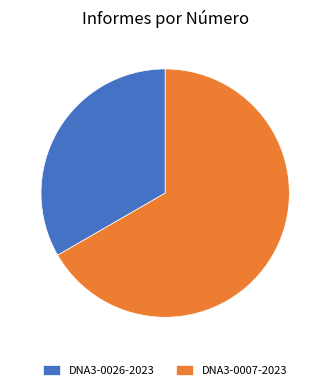

What is the smallest slice in the pie chart?

DNA3-0026-2023